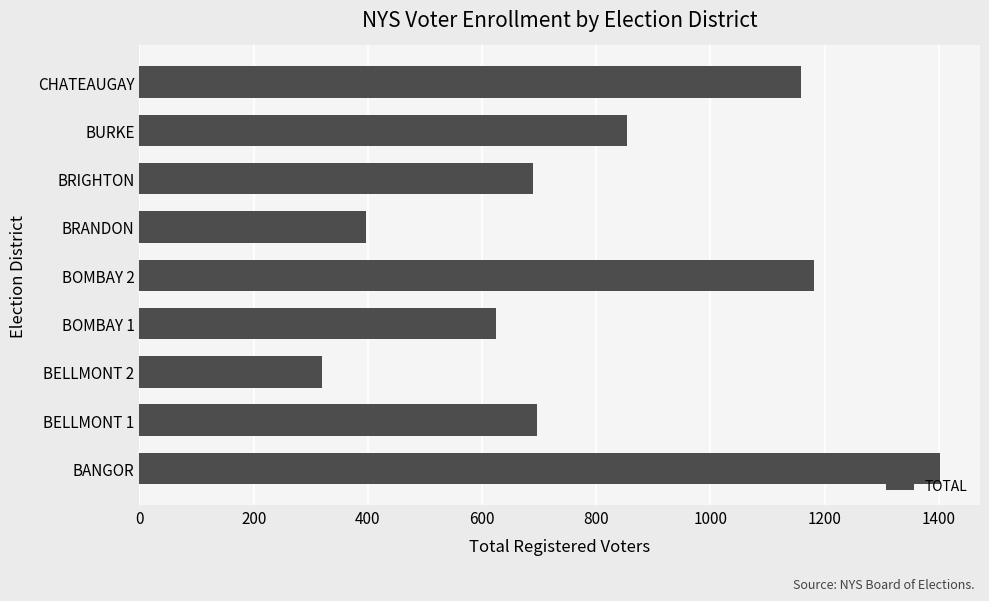

How many data points are less than 696?

4